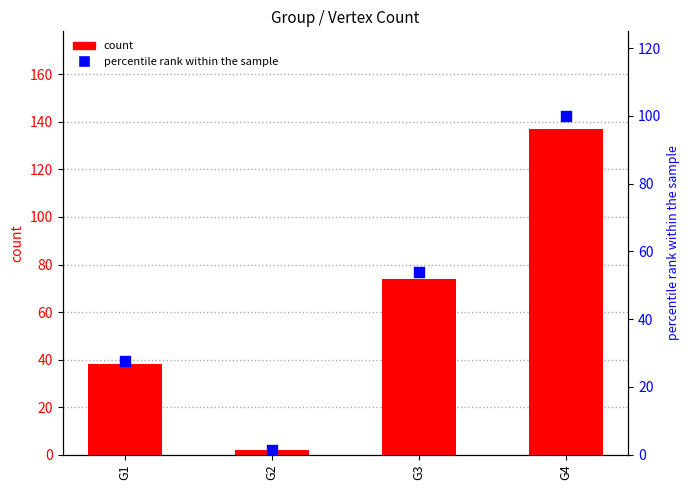

Which series reaches the minimum Y coordinate?

percentile rank within the sample